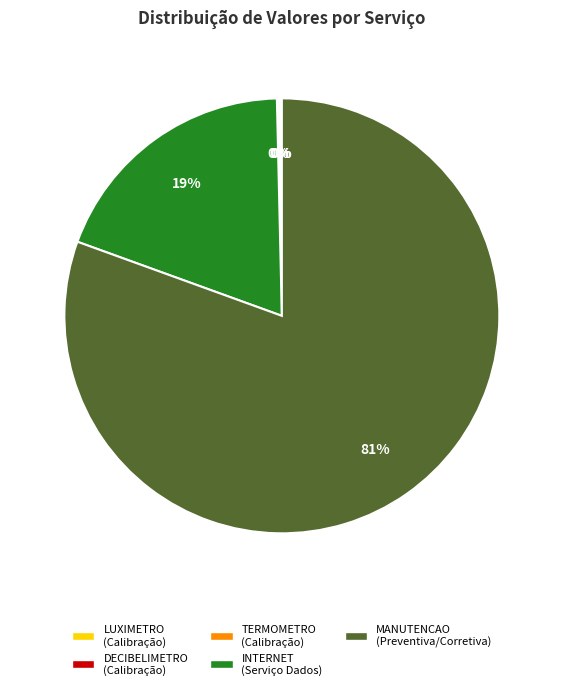

To the nearest percent, what is the average slice percentage?

20%